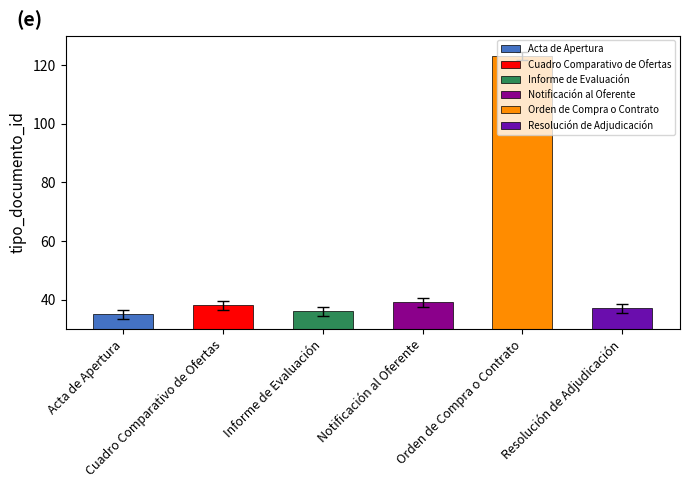

Rank the categories by value from lowest to highest.

Acta de Apertura, Informe de Evaluación, Resolución de Adjudicación, Cuadro Comparativo de Ofertas, Notificación al Oferente, Orden de Compra o Contrato